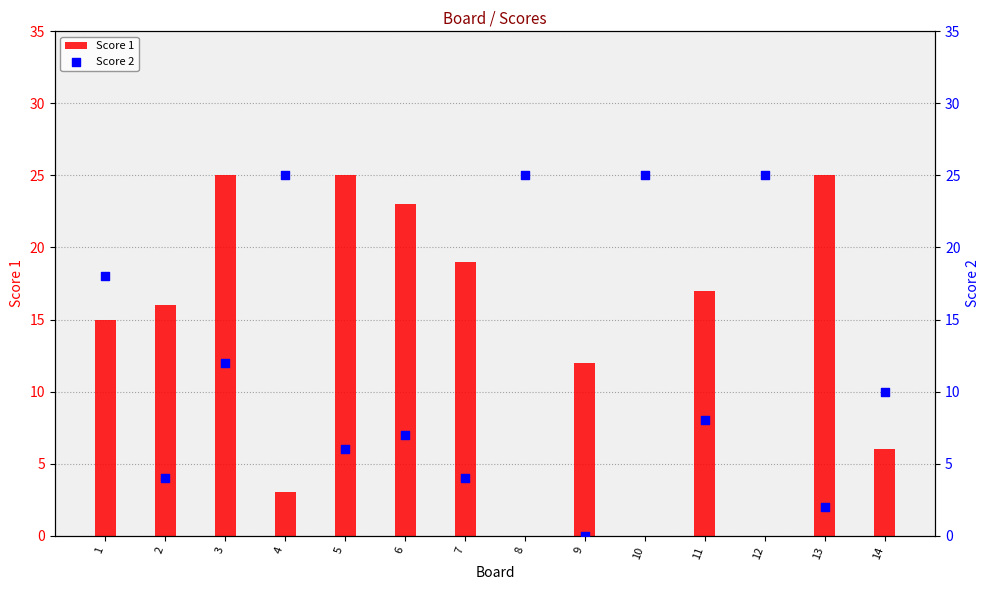

What are all the series names shown in the legend?

Score 1, Score 2